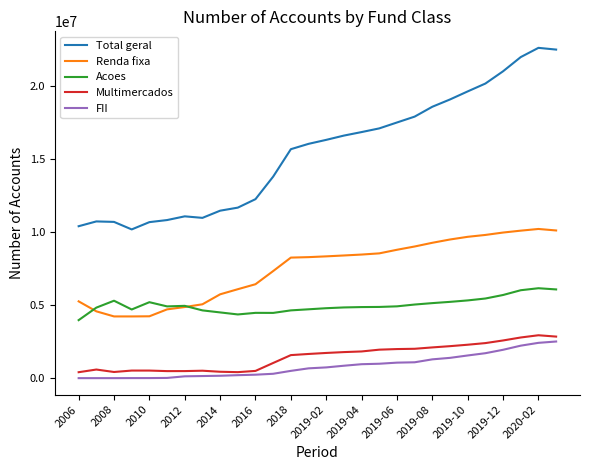

Which series has the widest spread of values?

Total geral